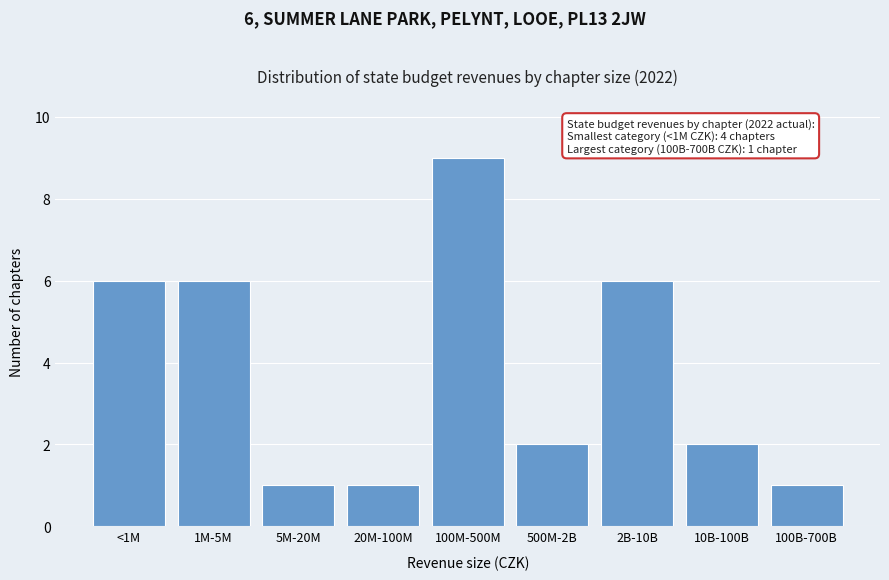

Reading left to right, extract all data points from this chart.

6	6	1	1	9	2	6	2	1